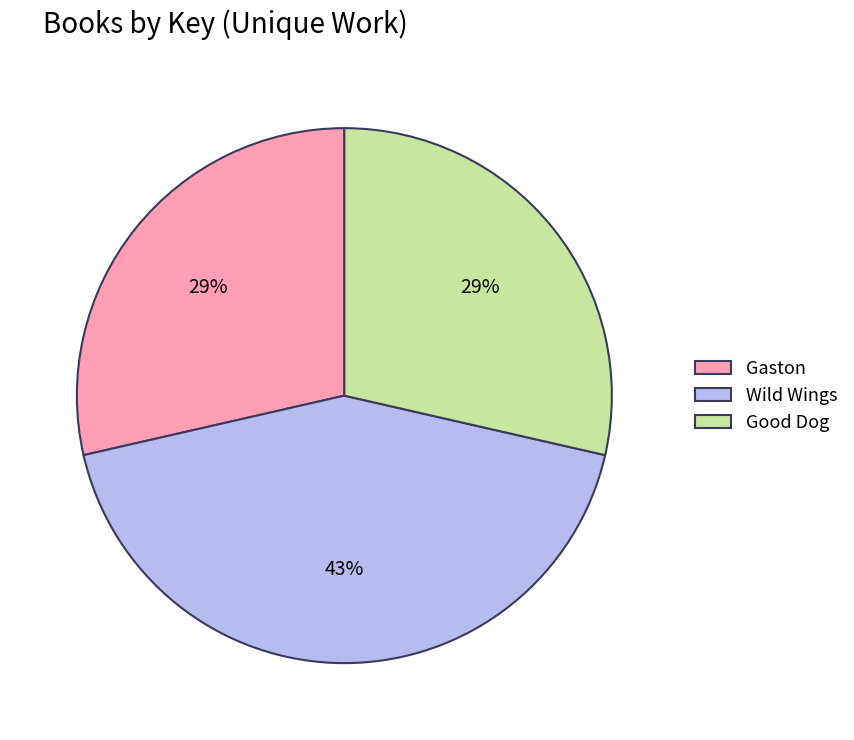

To the nearest percent, what is the average slice percentage?

33%